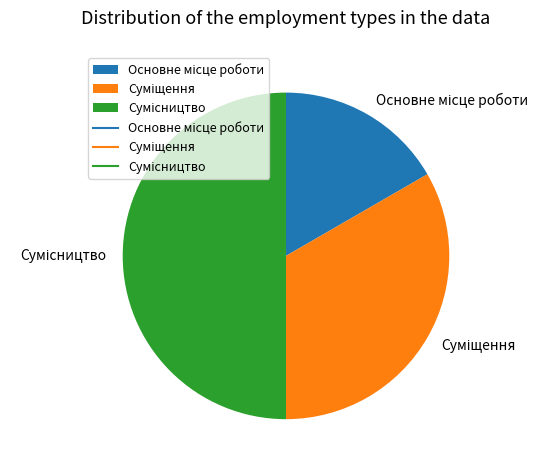

Count the number of slices in the pie.

3